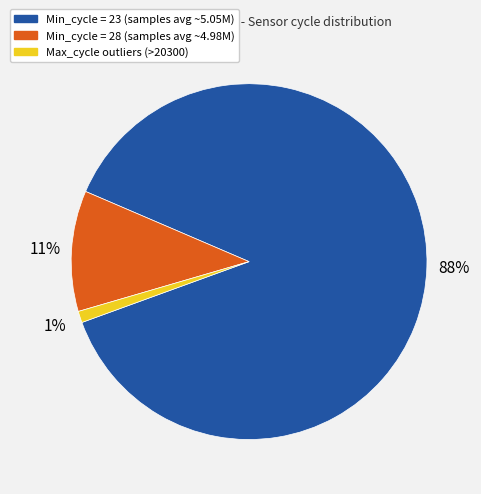

What is the largest slice in the pie chart?

Min_cycle = 23 (samples avg ~5.05M)